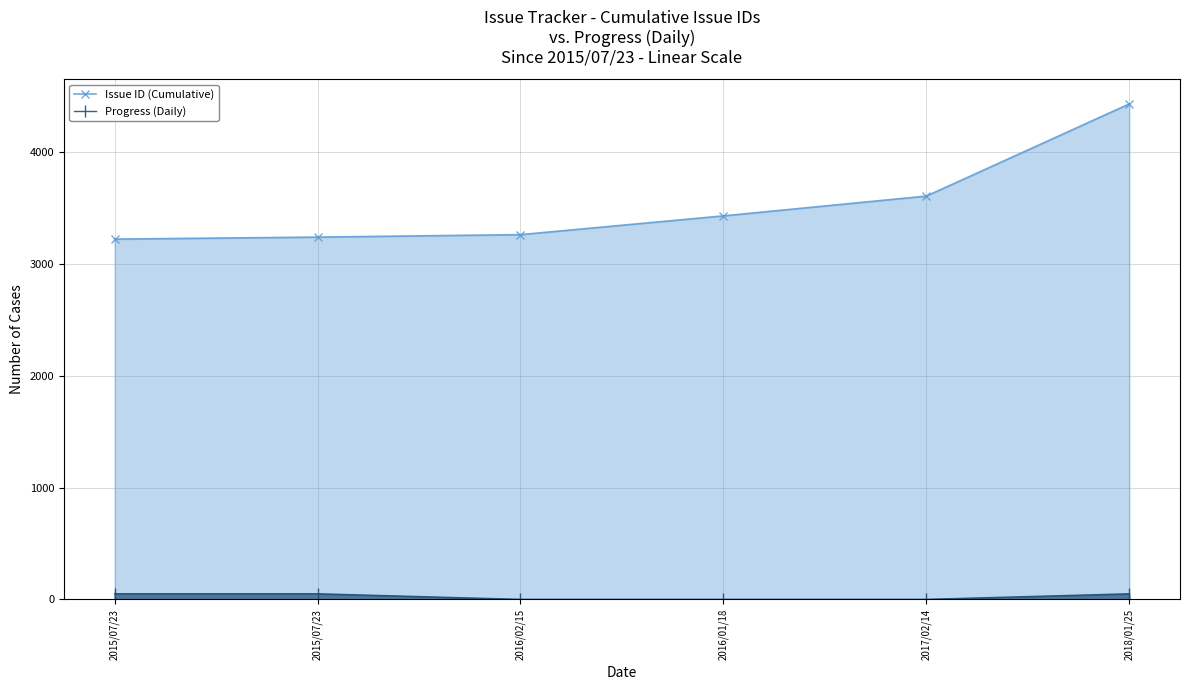

How many lines are shown in the chart?

2